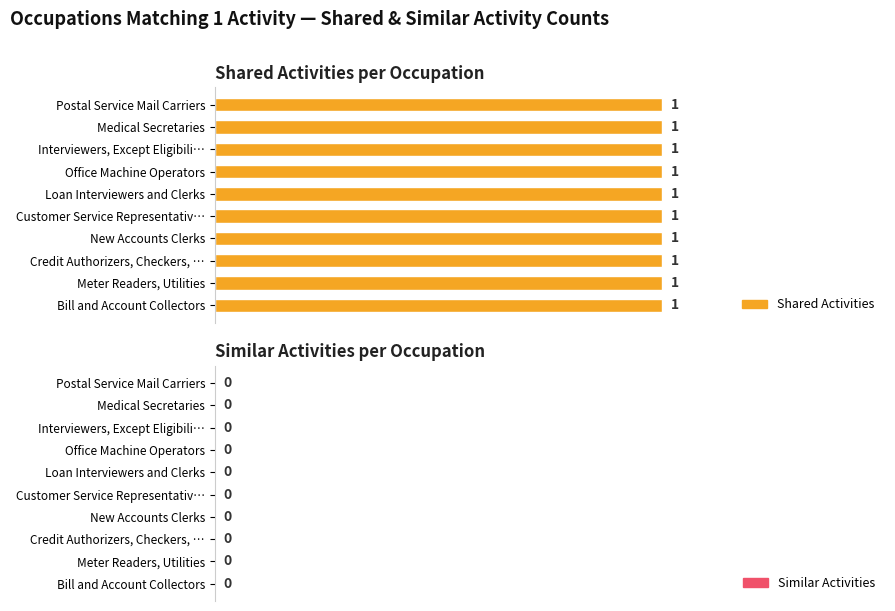

How many bars are there in total?

20